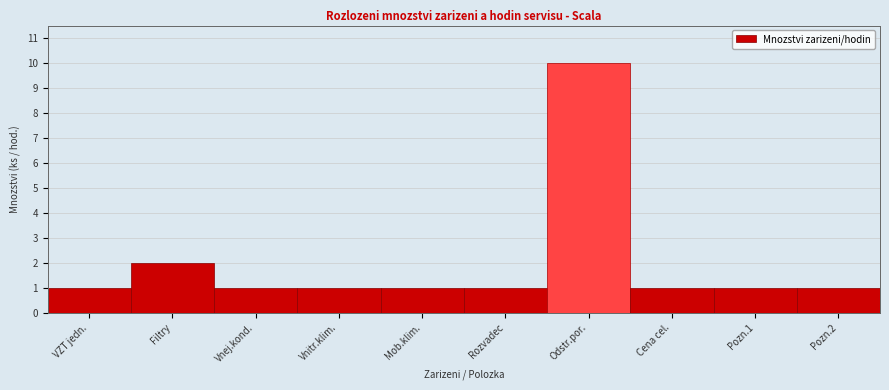

Reading left to right, extract all data points from this chart.

VZT jedn.=1	Filtry=2	Vnej.kond.=1	Vnitr.klim.=1	Mob.klim.=1	Rozvadec=1	Odstr.por.=10	Cena cel.=1	Pozn.1=1	Pozn.2=1